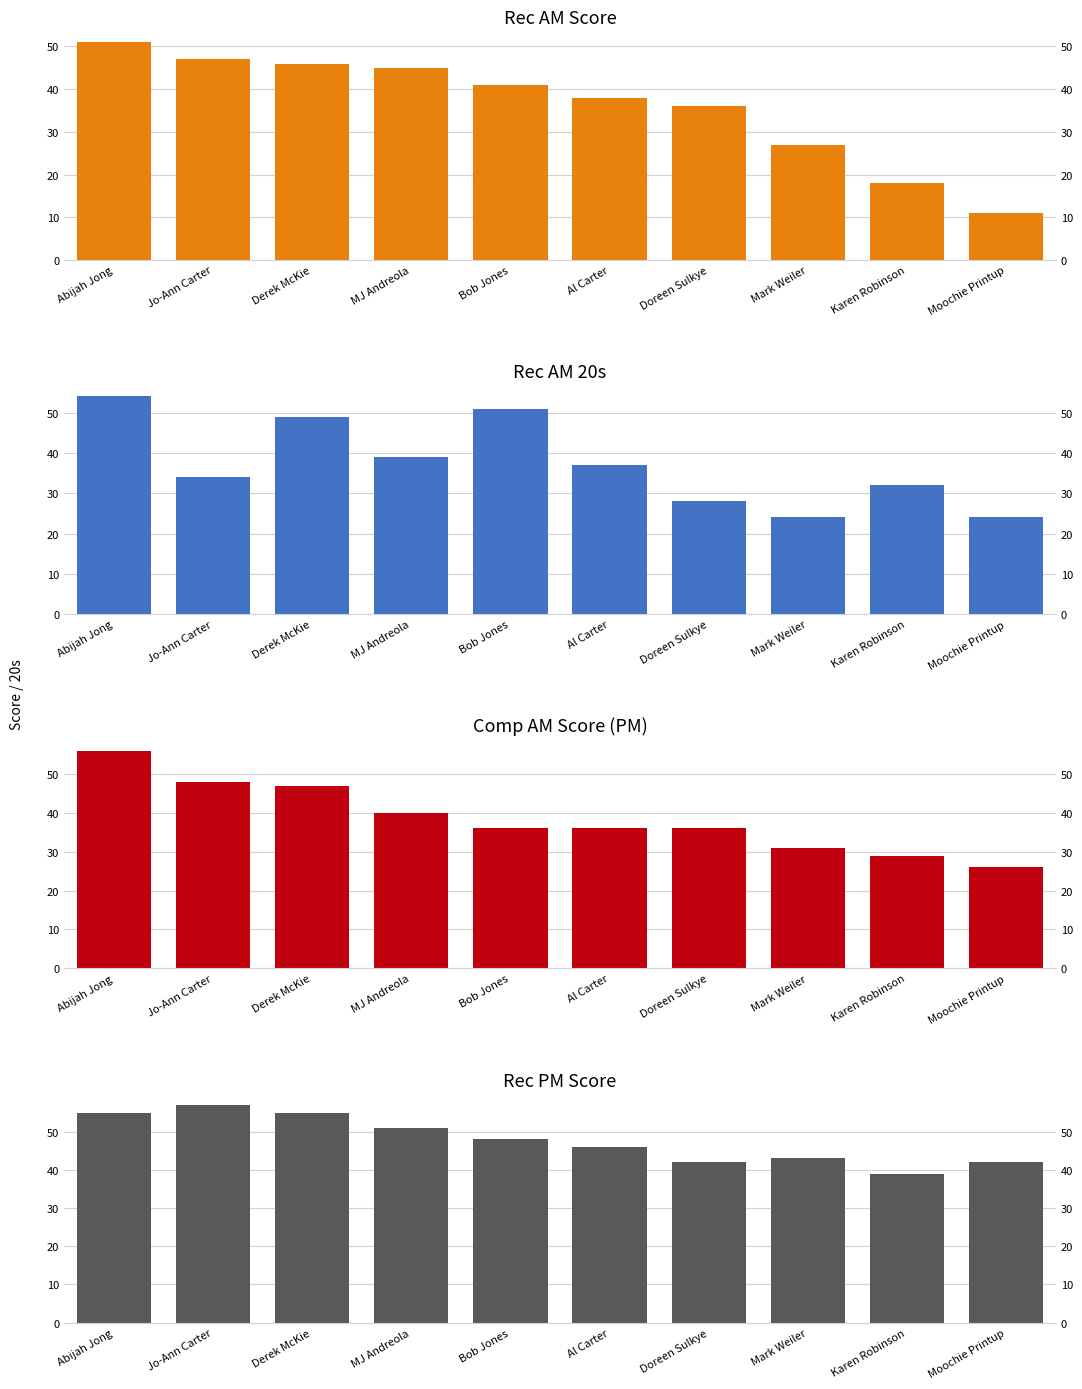

How many distinct data groups are displayed?

4